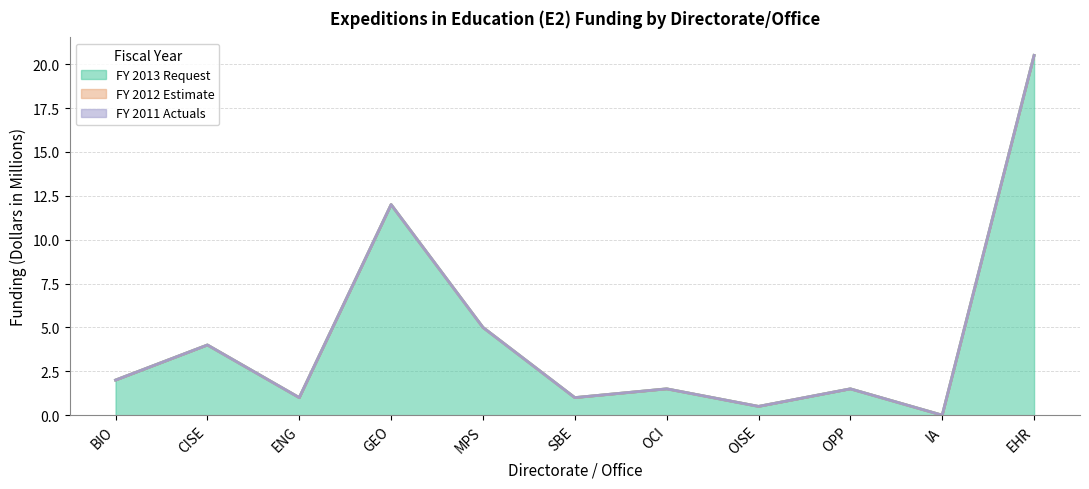

Does the chart have visible grid lines?

Yes